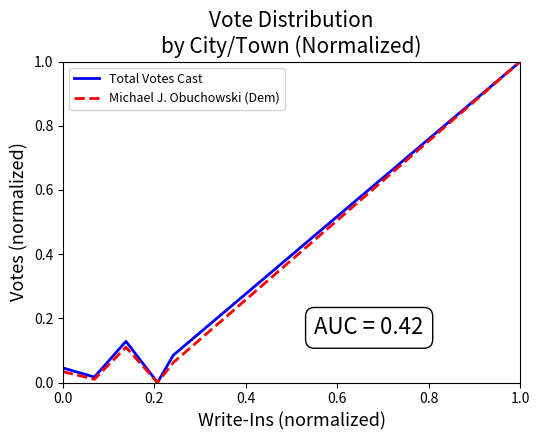

What is the greatest value displayed?

1.0